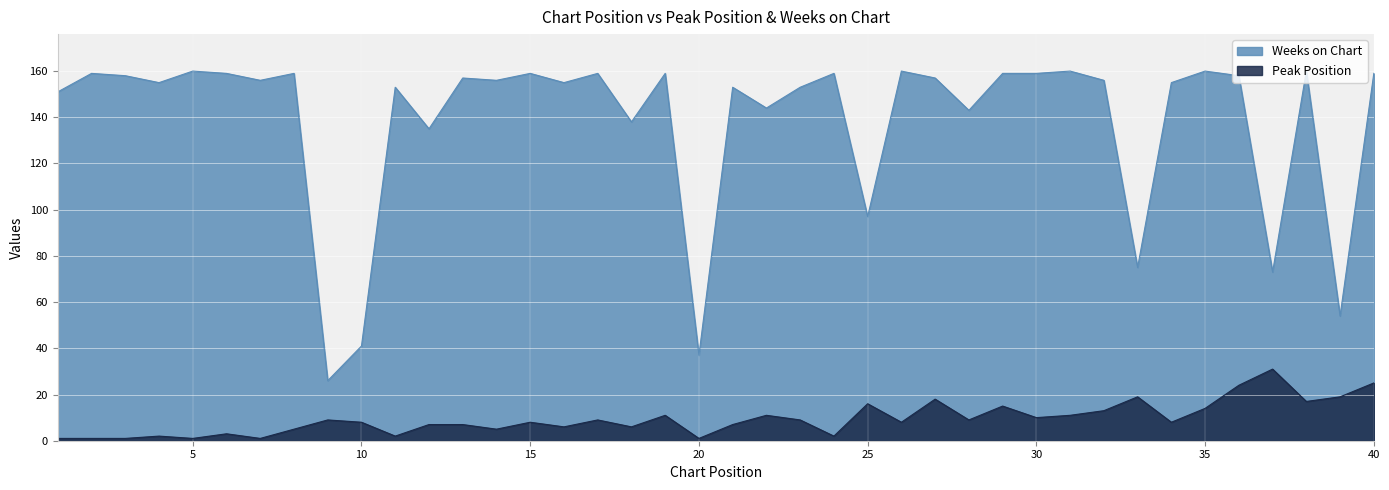

How many values in the Peak Position series are below 8?

17